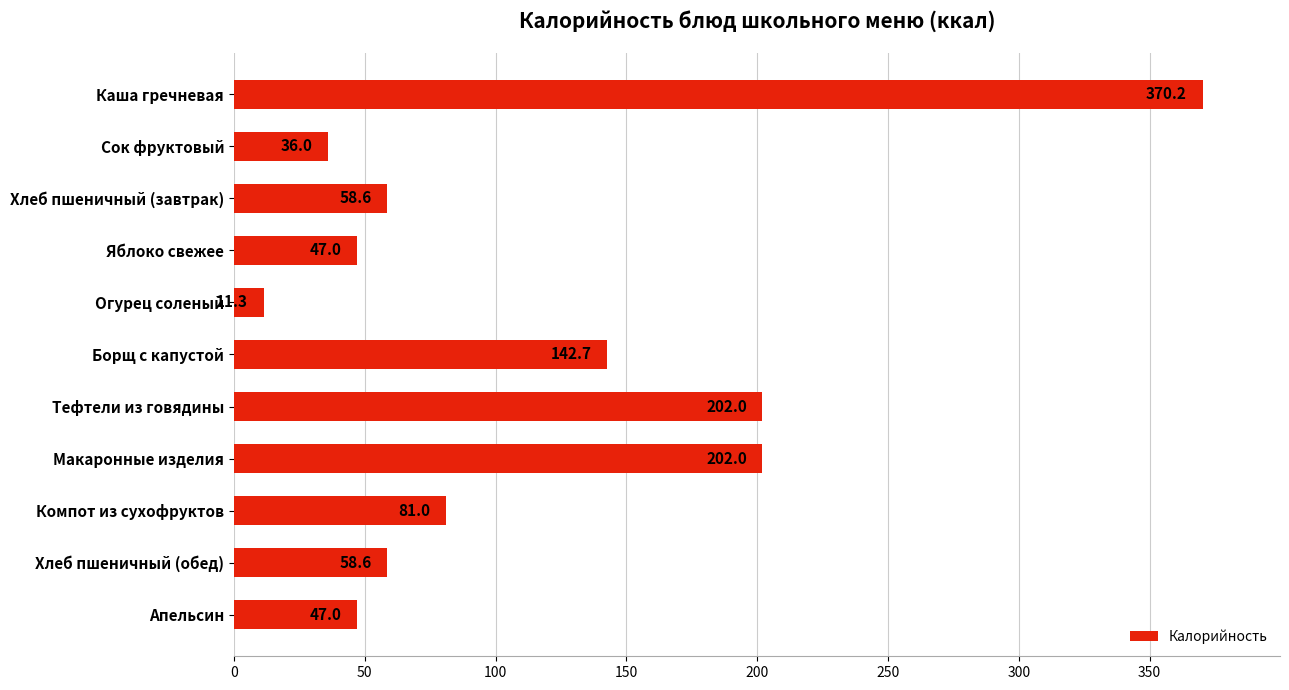

What value does the data have at Компот из сухофруктов?

81.0